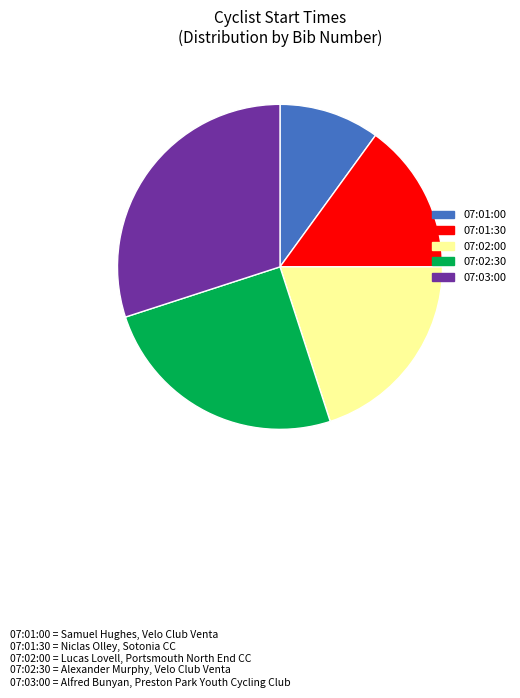

Approximately how many times larger is the value at 07:02:30 compared to 07:01:00?

2.5